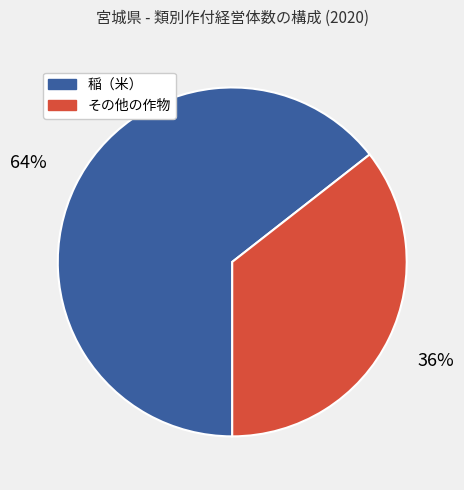

How many segments does this pie chart have?

2